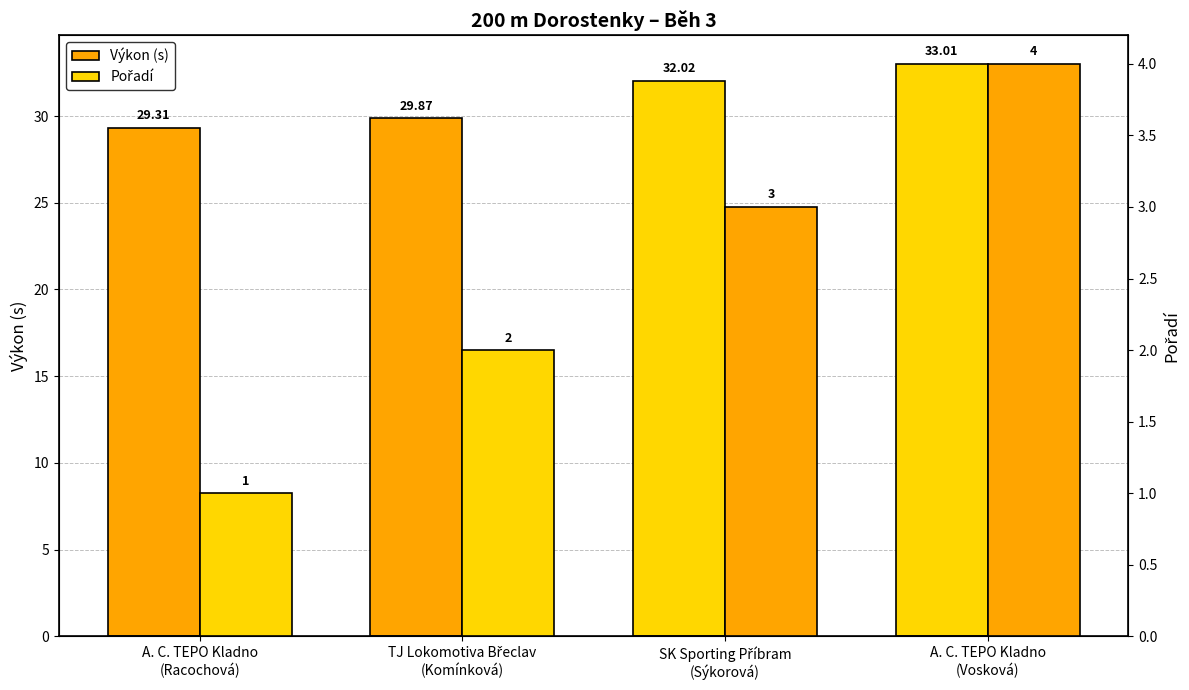

How many bars are there in each group?

2